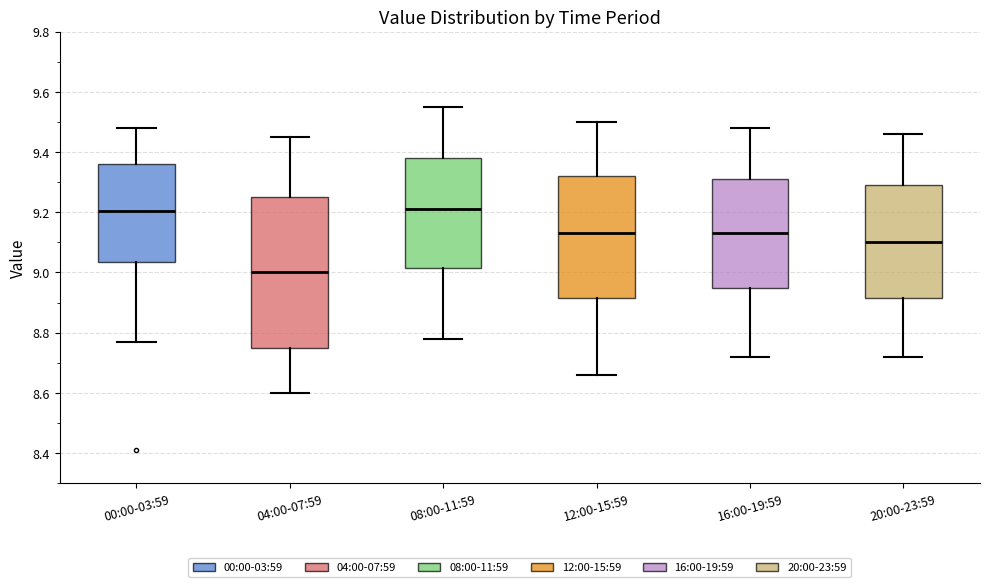

Reading left to right, read every box against the y-axis: the position of its median line, the range the box covers, and the ends of its whiskers. The values are not printed on the chart, so give them approximately, as read against the axis.

00:00-03:59: median 9.20, box 9.04 to 9.36, whiskers 8.78 to 9.48
04:00-07:59: median 9.00, box 8.76 to 9.26, whiskers 8.60 to 9.46
08:00-11:59: median 9.22, box 9.02 to 9.38, whiskers 8.78 to 9.56
12:00-15:59: median 9.14, box 8.92 to 9.32, whiskers 8.66 to 9.50
16:00-19:59: median 9.14, box 8.96 to 9.32, whiskers 8.72 to 9.48
20:00-23:59: median 9.10, box 8.92 to 9.30, whiskers 8.72 to 9.46